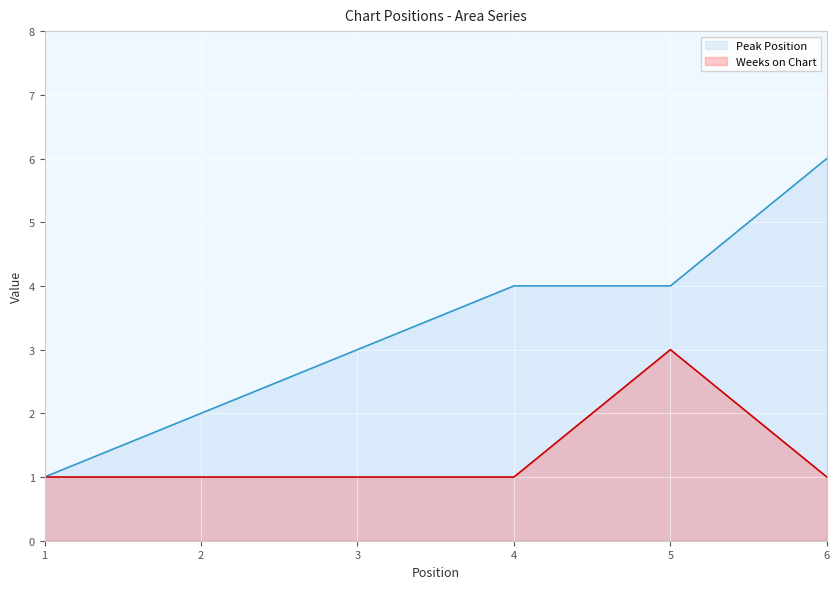

Which series has the largest total across all categories?

Peak Position